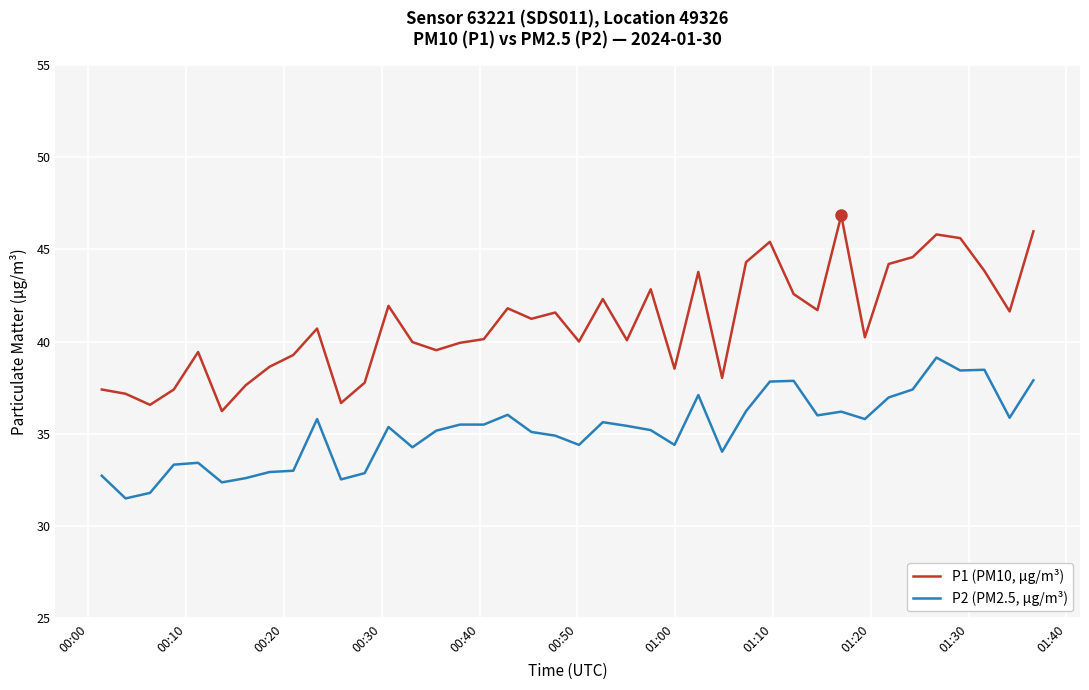

Rank the series by their average value, from highest to lowest.

P1 (PM10, µg/m³), P2 (PM2.5, µg/m³)